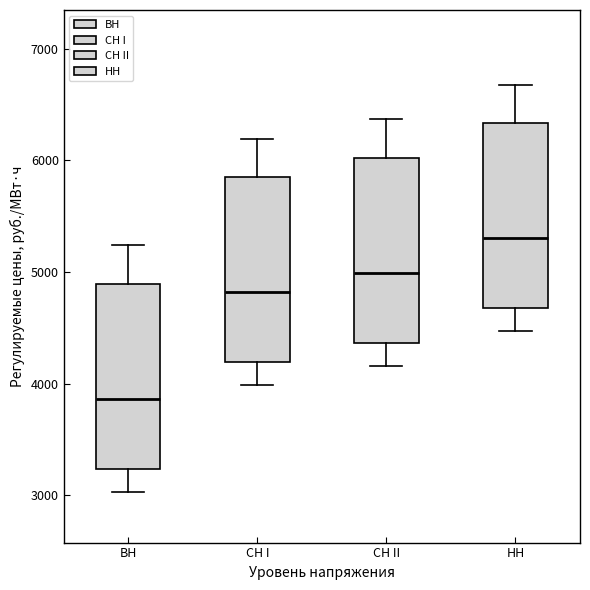

Reading left to right, read every box against the y-axis: the position of its median line, the range the box covers, and the ends of its whiskers. The values are not printed on the chart, so give them approximately, as read against the axis.

ВН: median 3900, box 3200 to 4900, whiskers 3000 to 5200
СН I: median 4800, box 4200 to 5800, whiskers 4000 to 6200
СН II: median 5000, box 4400 to 6000, whiskers 4200 to 6400
НН: median 5300, box 4700 to 6300, whiskers 4500 to 6700